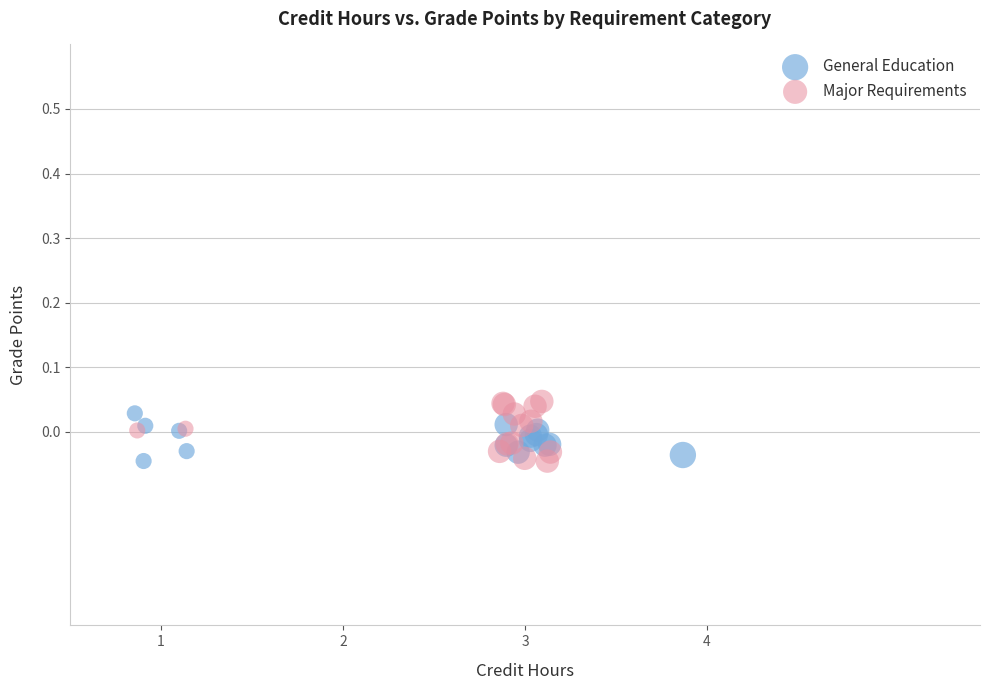

What are all the series names shown in the legend?

General Education, Major Requirements